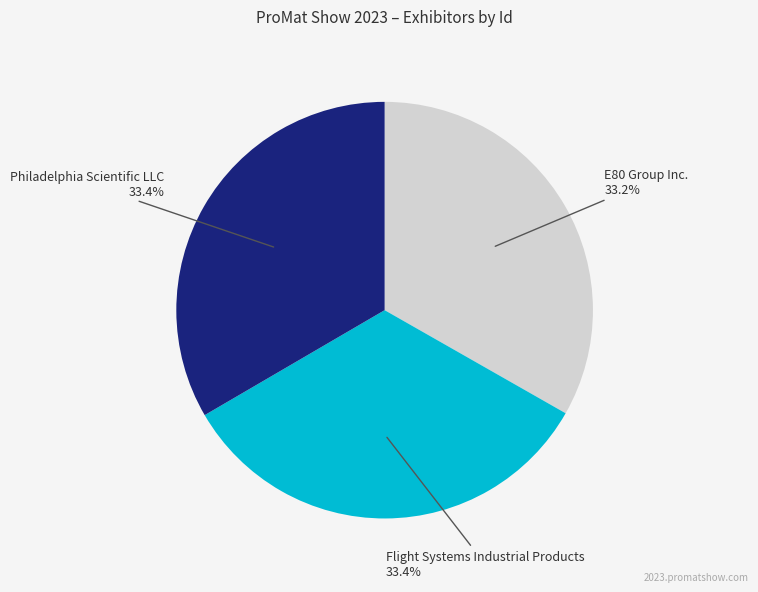

Approximately how many times larger is the value at E80 Group Inc. compared to Flight Systems Industrial Products?

1.0